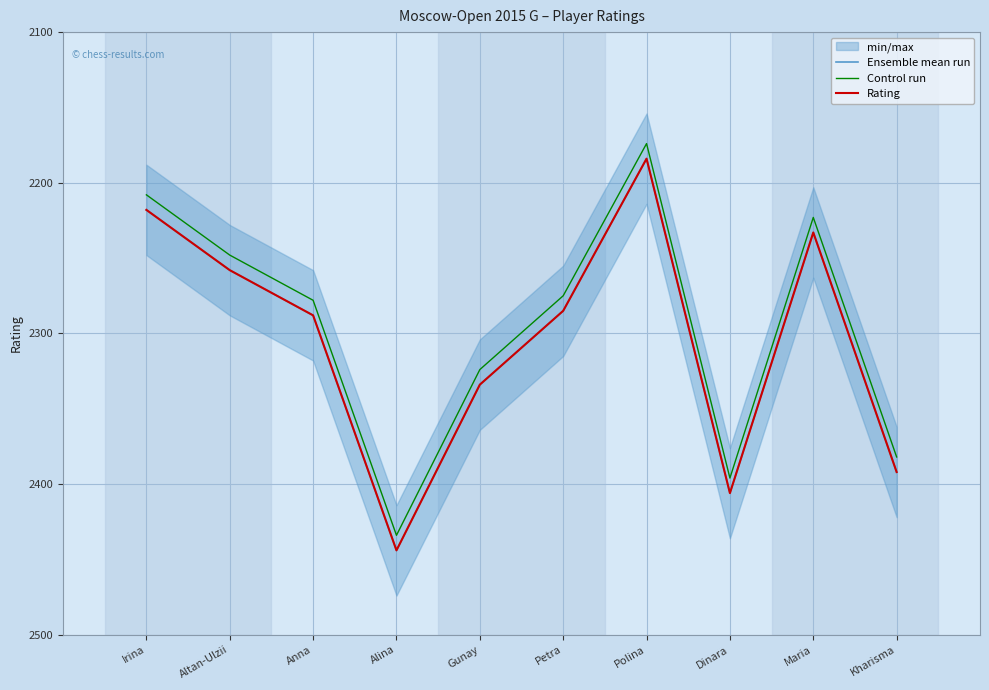

What is the label of the 4th point from the left?

Alina